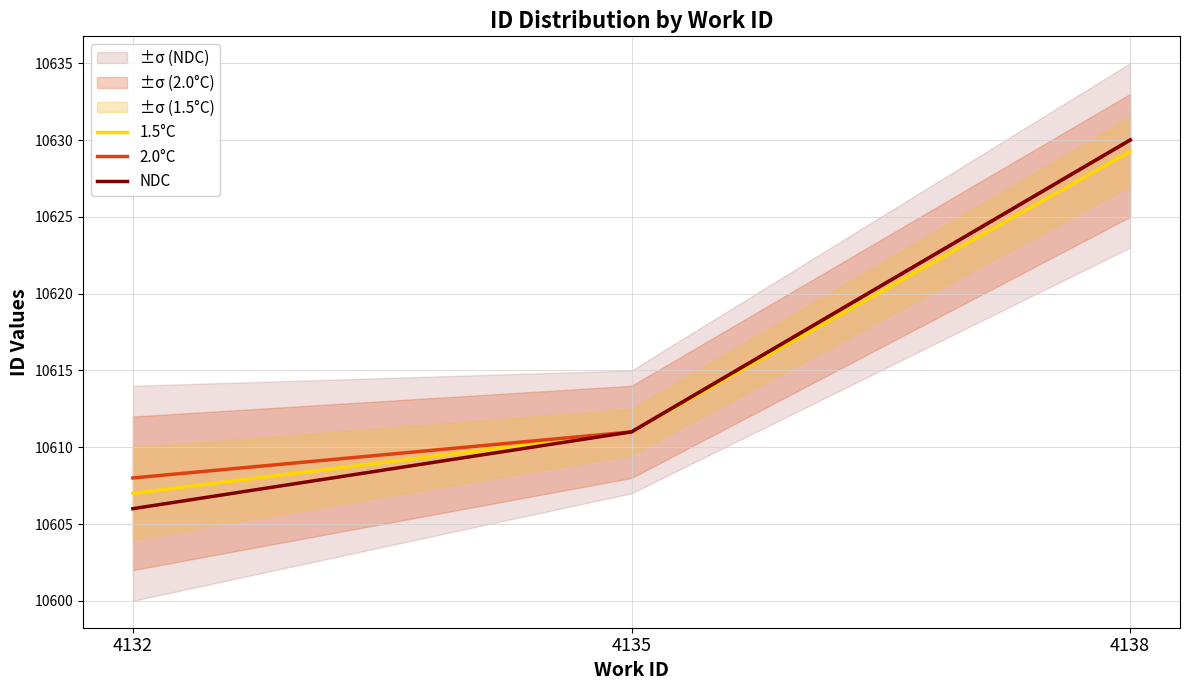

How many NDC values are between 10606 and 10630?

3